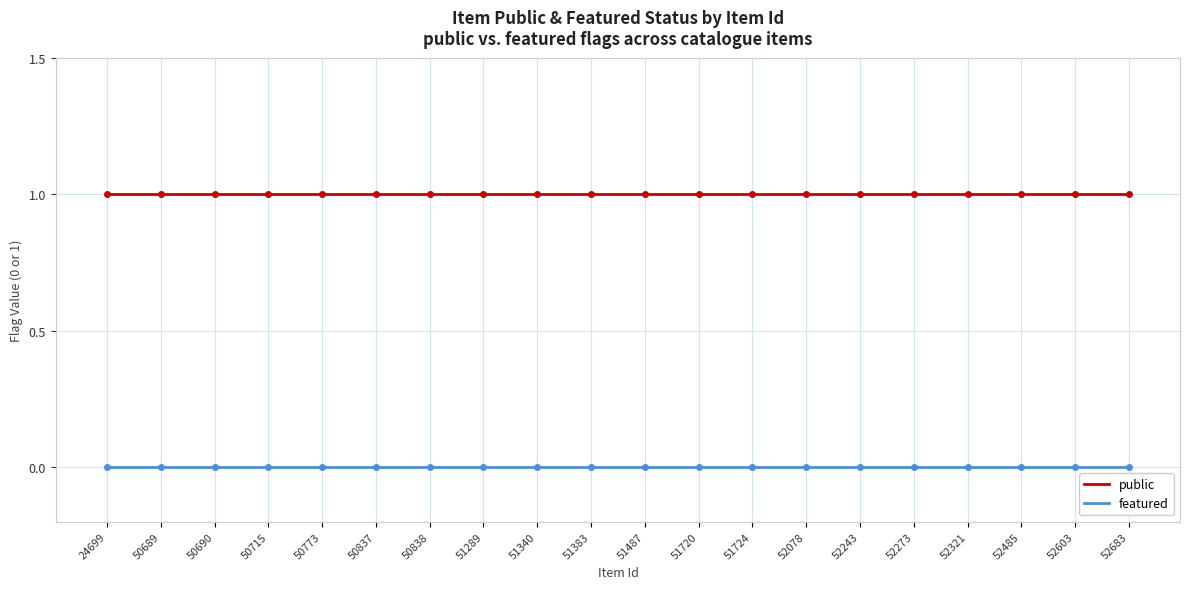

What is the greatest value displayed?

1